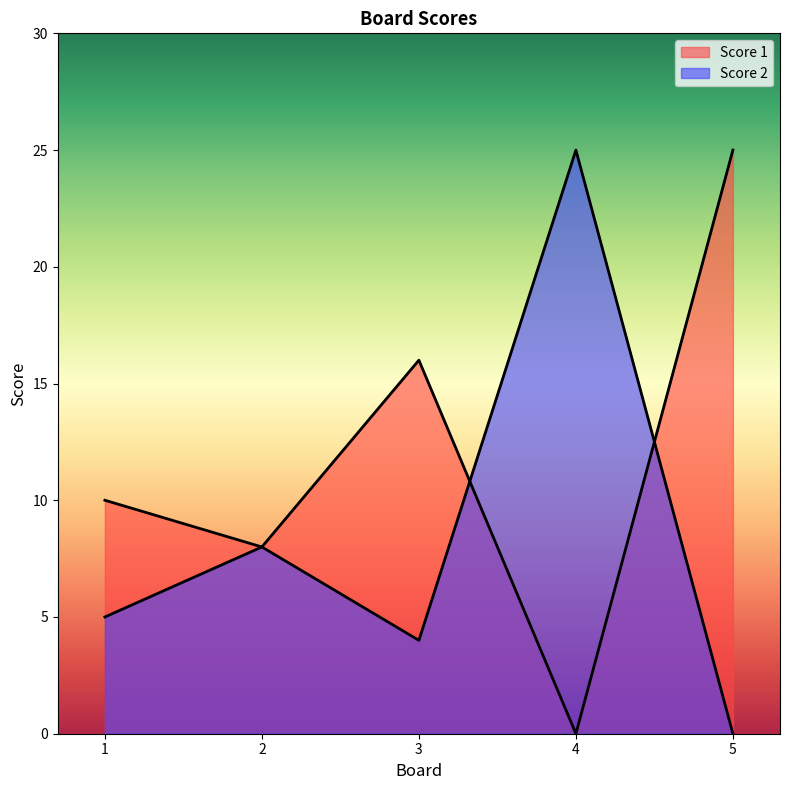

True or false: Score 2 and Score 1 intersect in this chart.

True